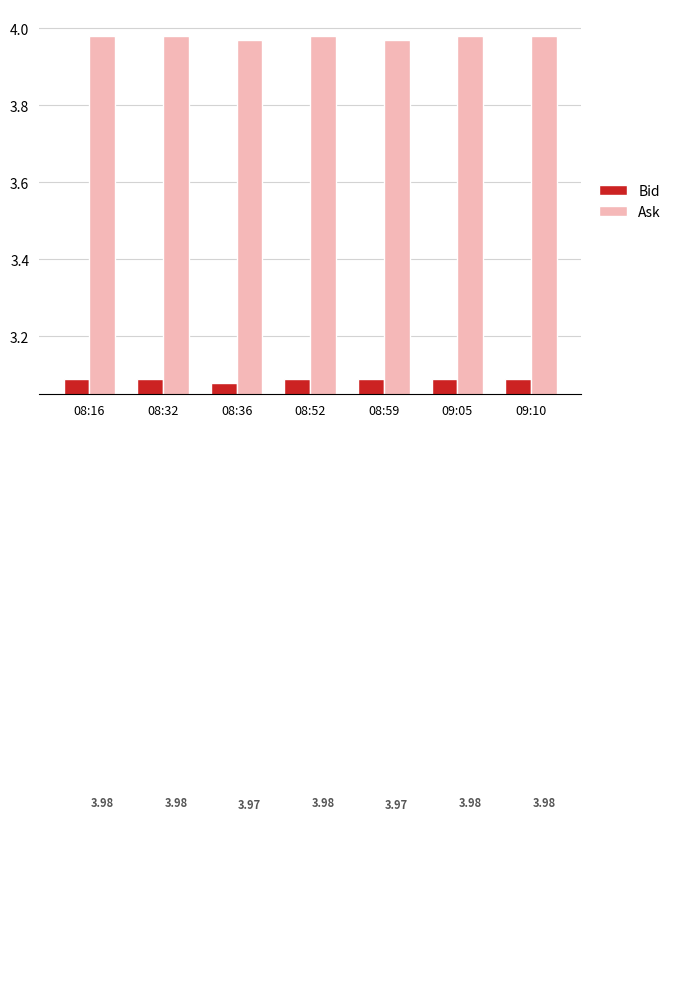

Is it true that Ask equals 5.2 at 08:59?

False